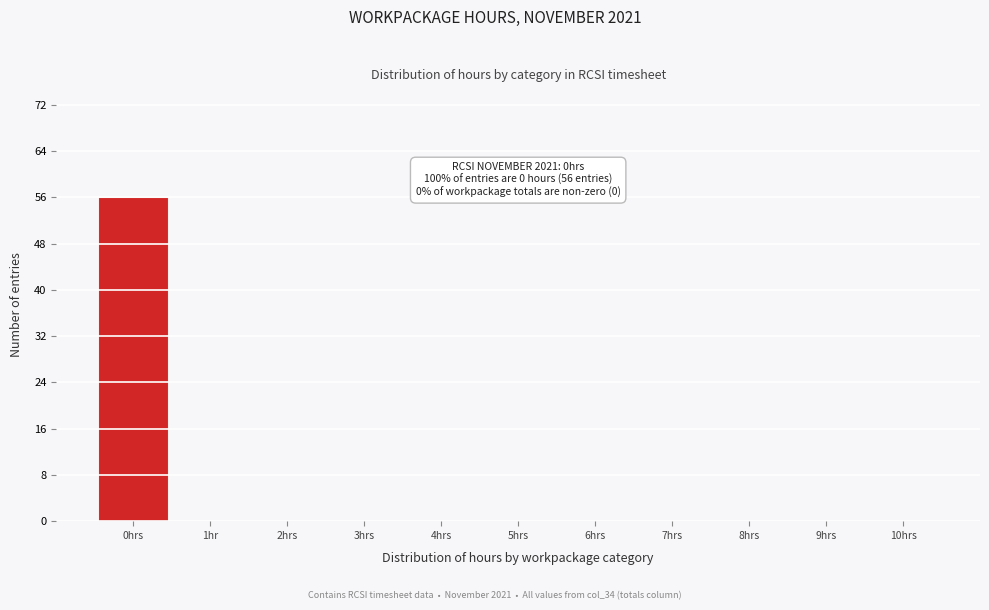

Reading right to left, list all the values displayed in this chart.

10hrs=0	9hrs=0	8hrs=0	7hrs=0	6hrs=0	5hrs=0	4hrs=0	3hrs=0	2hrs=0	1hr=0	0hrs=56